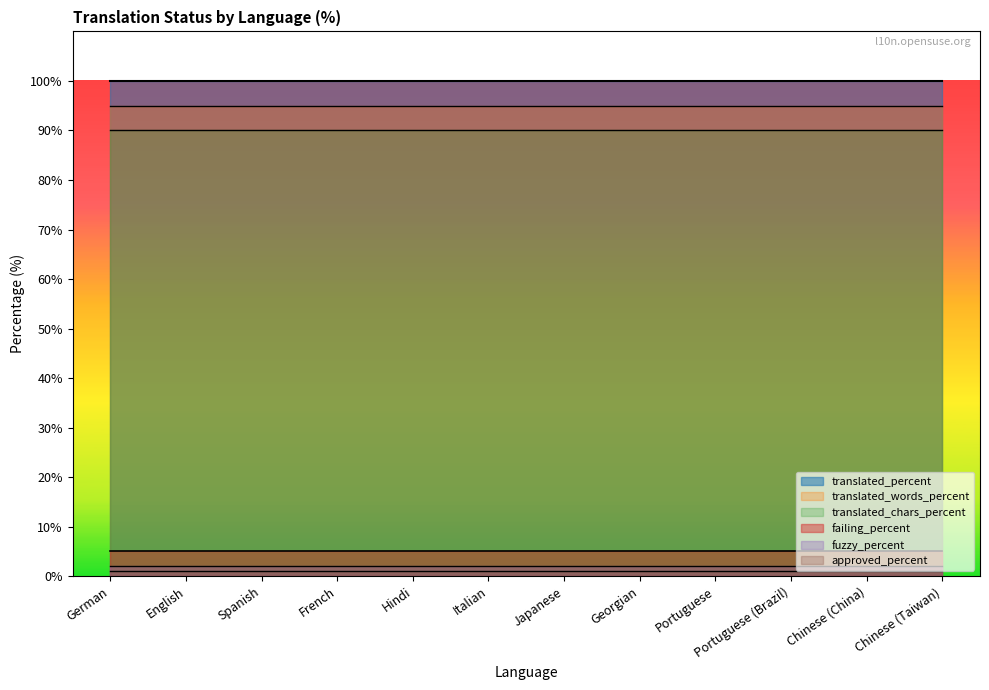

Which series has the largest range (max minus min)?

translated_percent